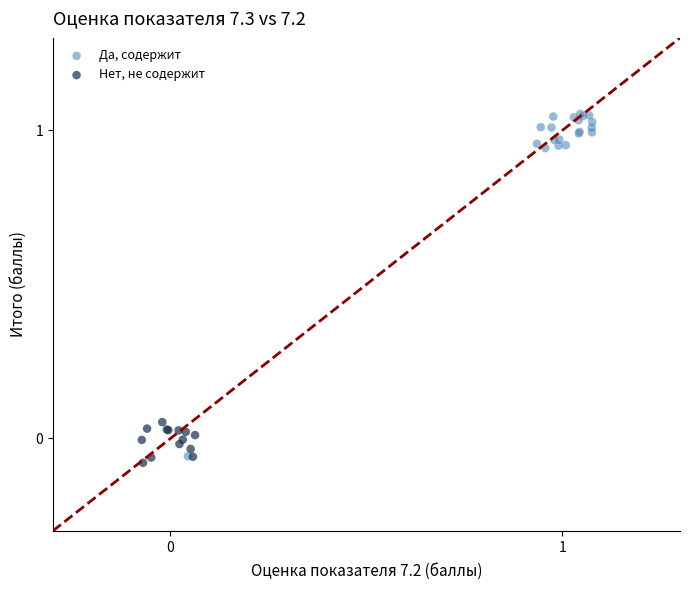

Which series reaches the maximum Y coordinate?

Да, содержит